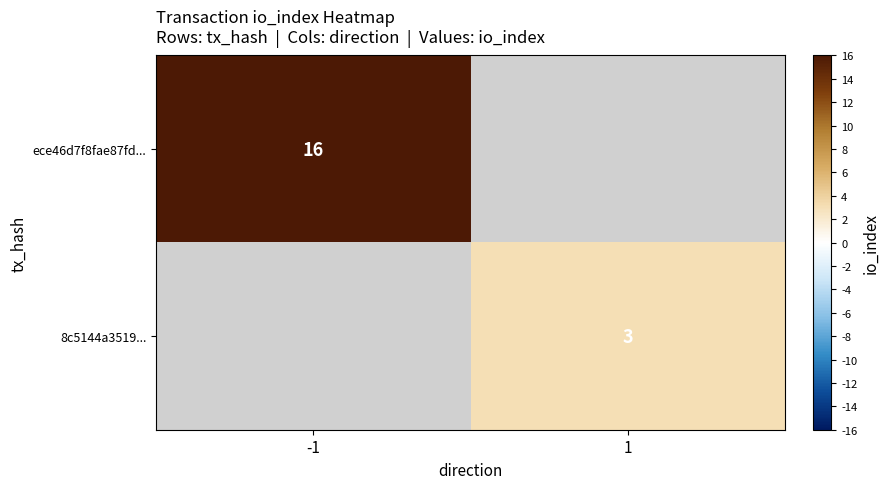

The value of ece46d7f8fae87fd... at -1 is 25. True or false?

False